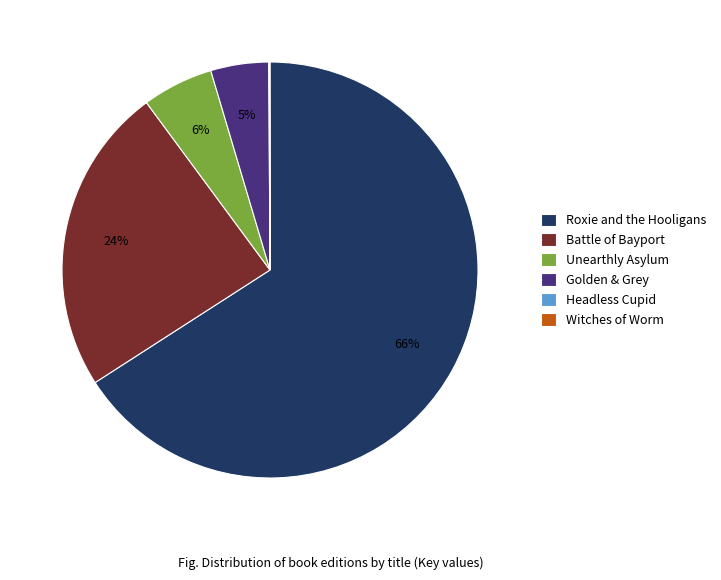

What percentage is the Golden & Grey slice, to the nearest percent?

5%